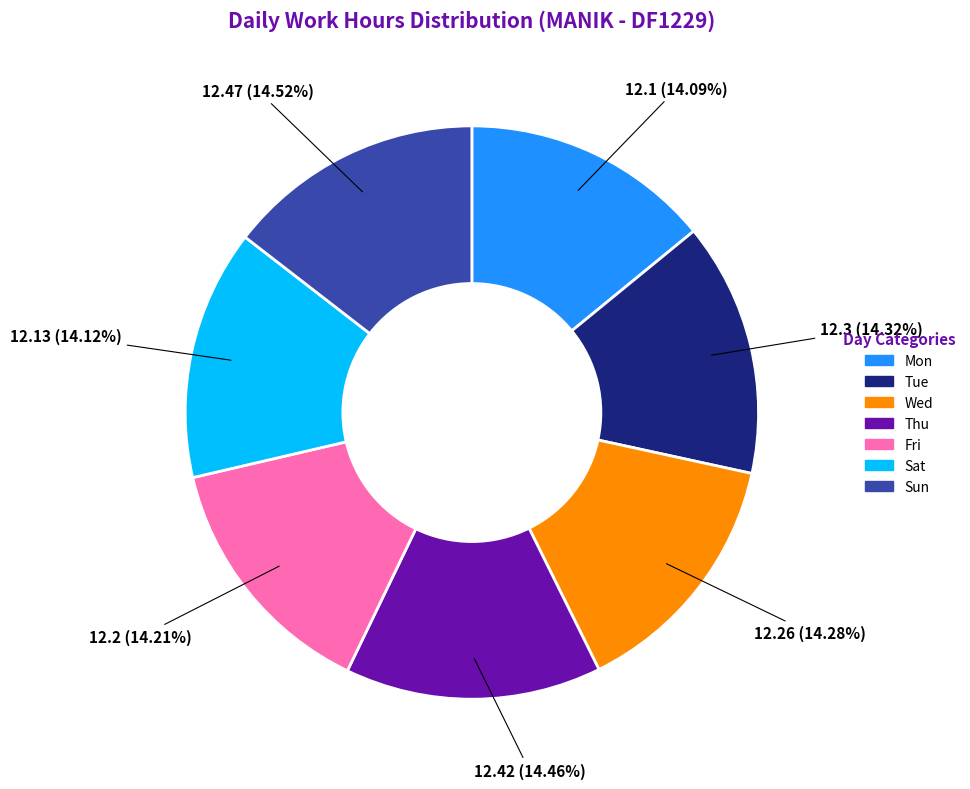

What is the ratio of the value at Tue to the value at Sat?

1.0